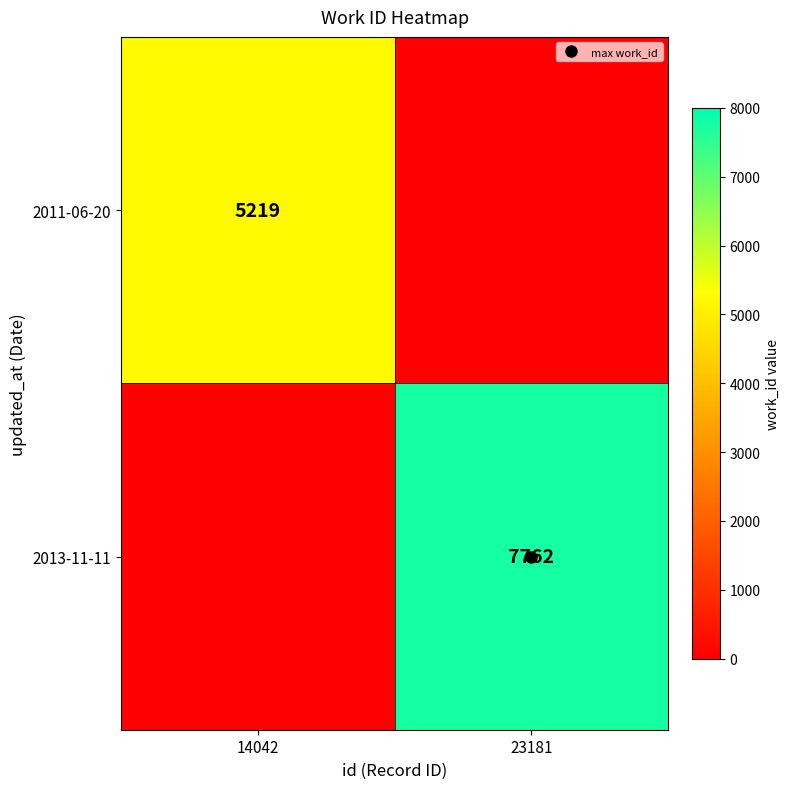

Is it true that 2013-11-11 equals 7762 at 23181?

True